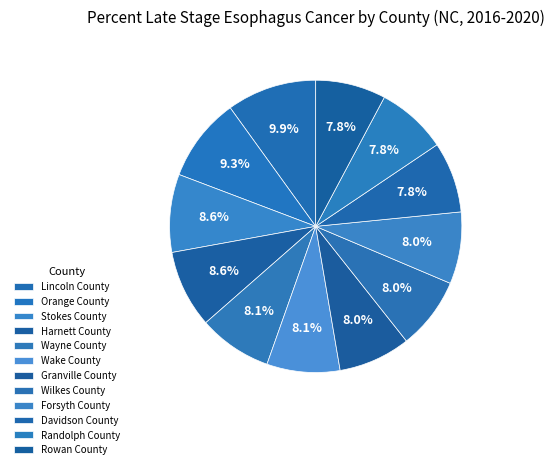

Rank the categories by value from highest to lowest.

Lincoln County, Orange County, Stokes County, Harnett County, Wayne County, Wake County, Granville County, Wilkes County, Forsyth County, Davidson County, Randolph County, Rowan County